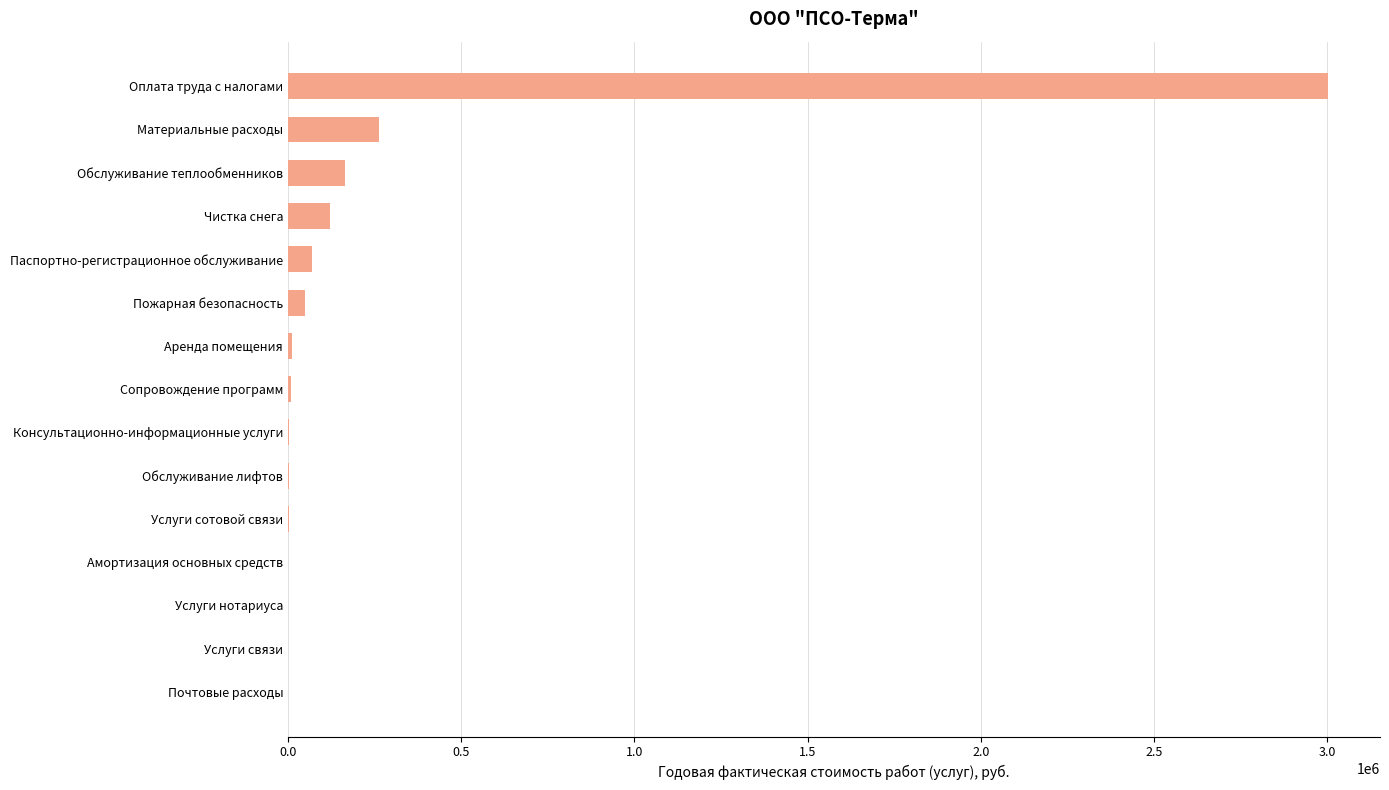

What is the change in value from Паспортно-регистрационное обслуживание to Обслуживание теплообменников?

+93719.5